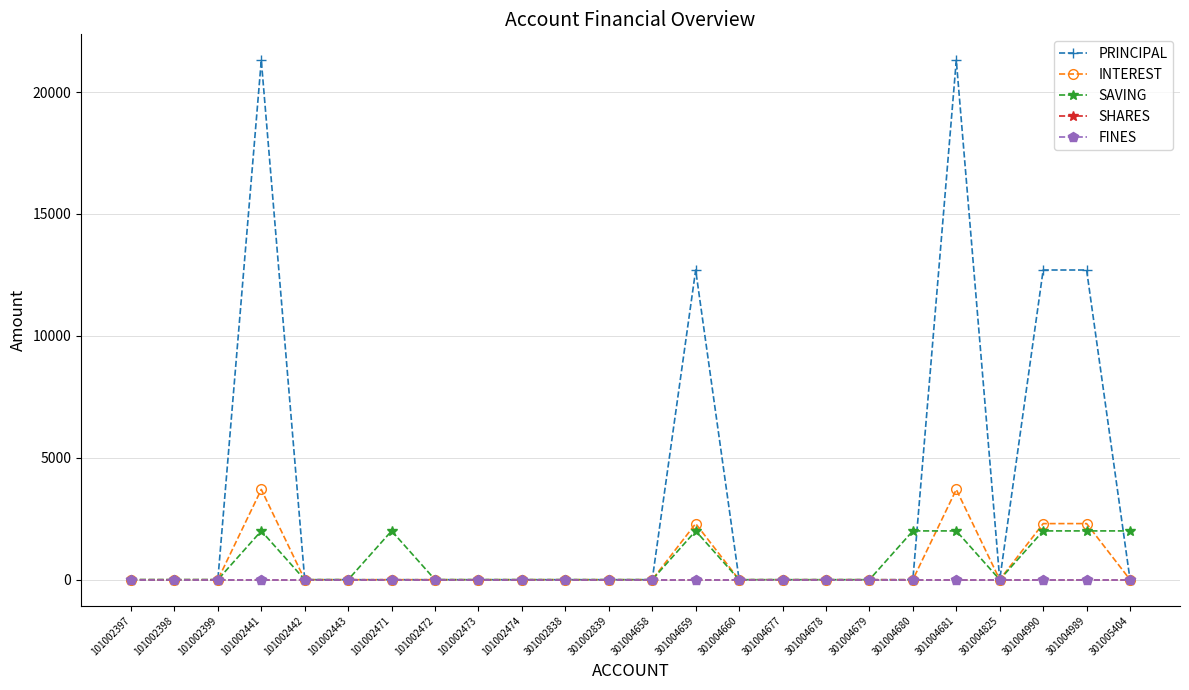

Does the chart display data point markers on the line(s)?

Yes